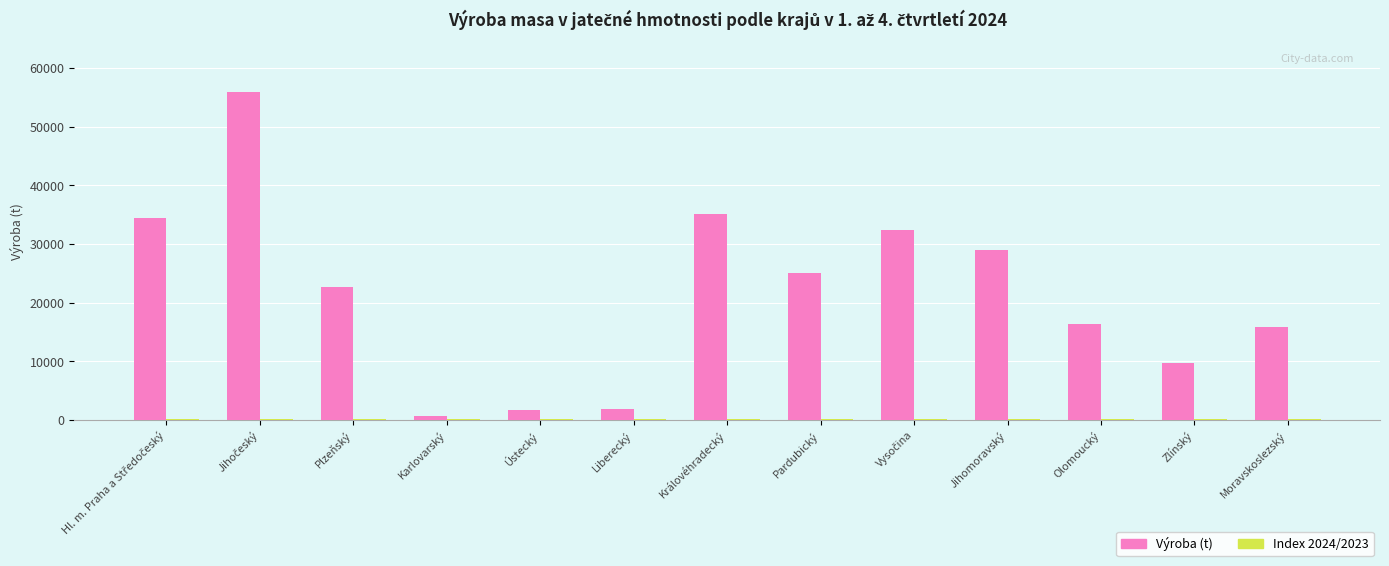

What is the greatest value displayed?

55906.3